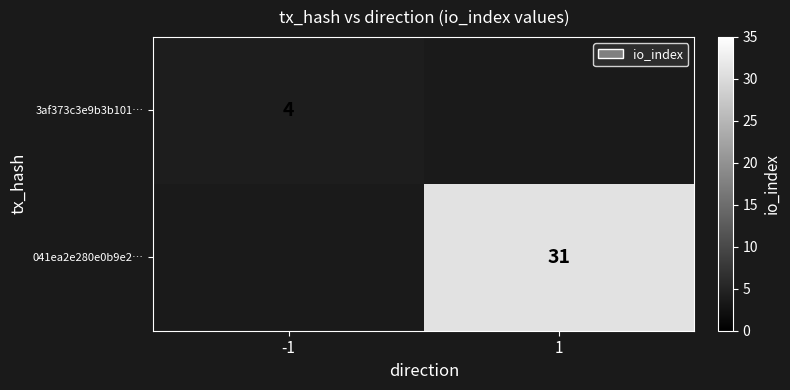

True or false: 041ea2e280e0b9e2… has a value of 31 at 1.

True